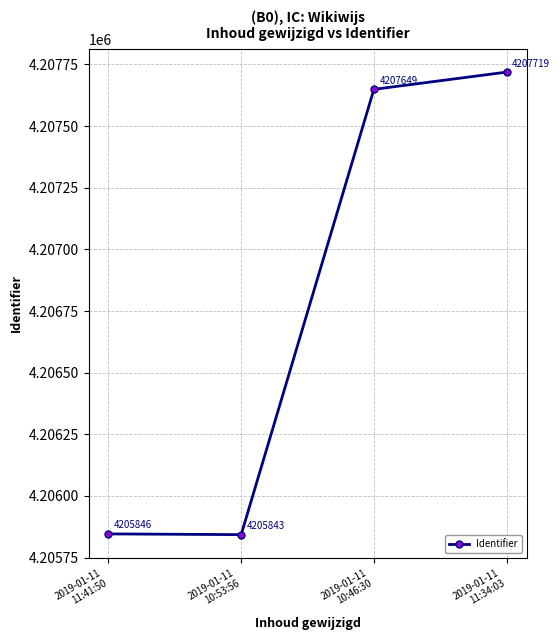

Rank the categories by value from highest to lowest.

2019-01-11
11:34:03, 2019-01-11
10:46:30, 2019-01-11
11:41:50, 2019-01-11
10:53:56